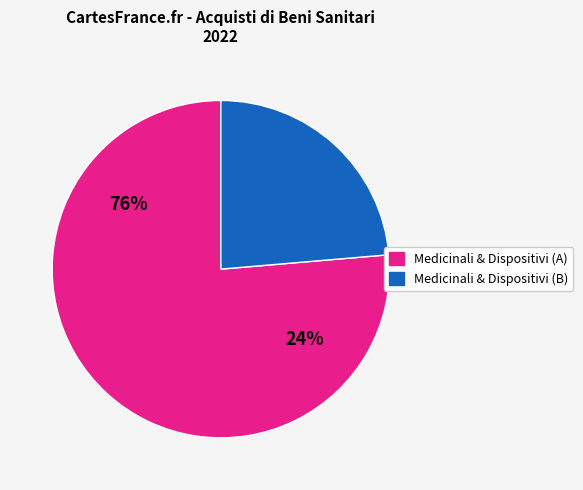

True or false: Medicinali con AIC accounts for 65% of the total.

False